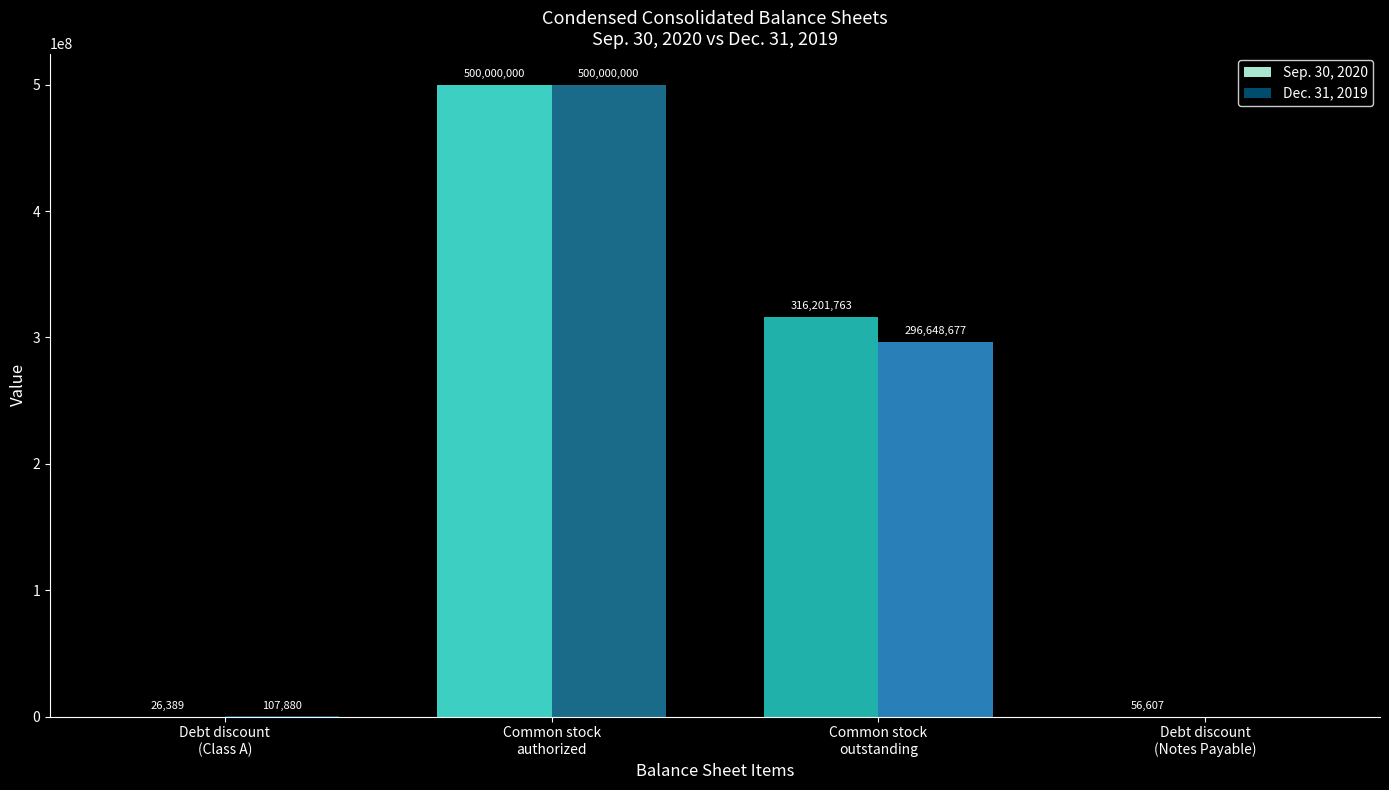

Which series has the largest total across all categories?

Sep. 30, 2020